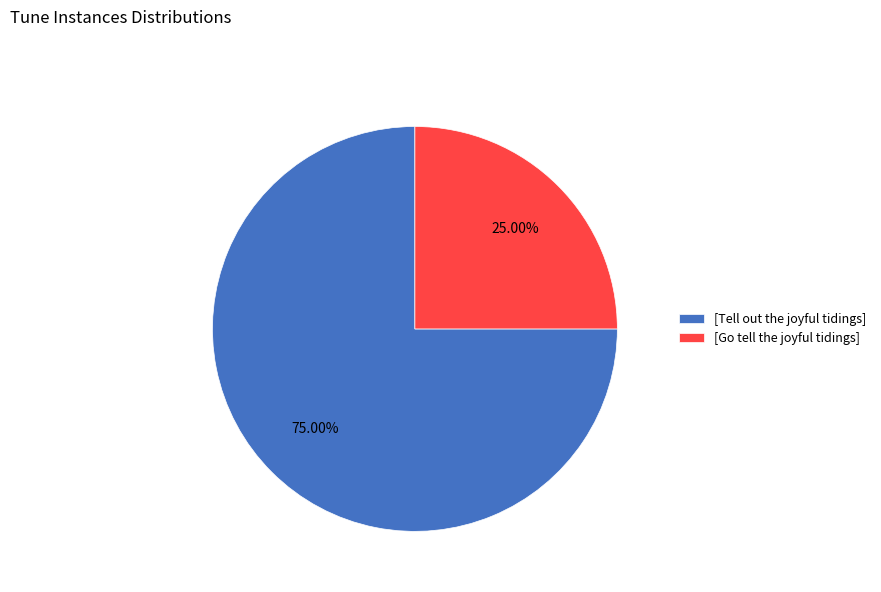

What portion of the pie excludes [Tell out the joyful tidings]?

25.0%